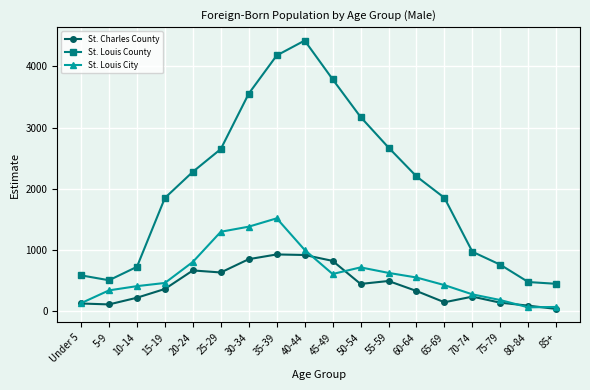

What is the greatest value displayed?

4418